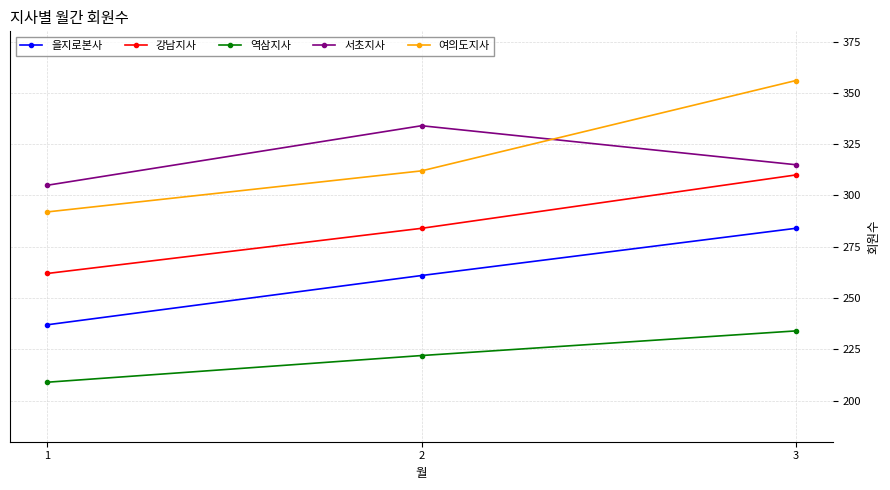

True or false: 서초지사 has a value of 315 at 3.

True